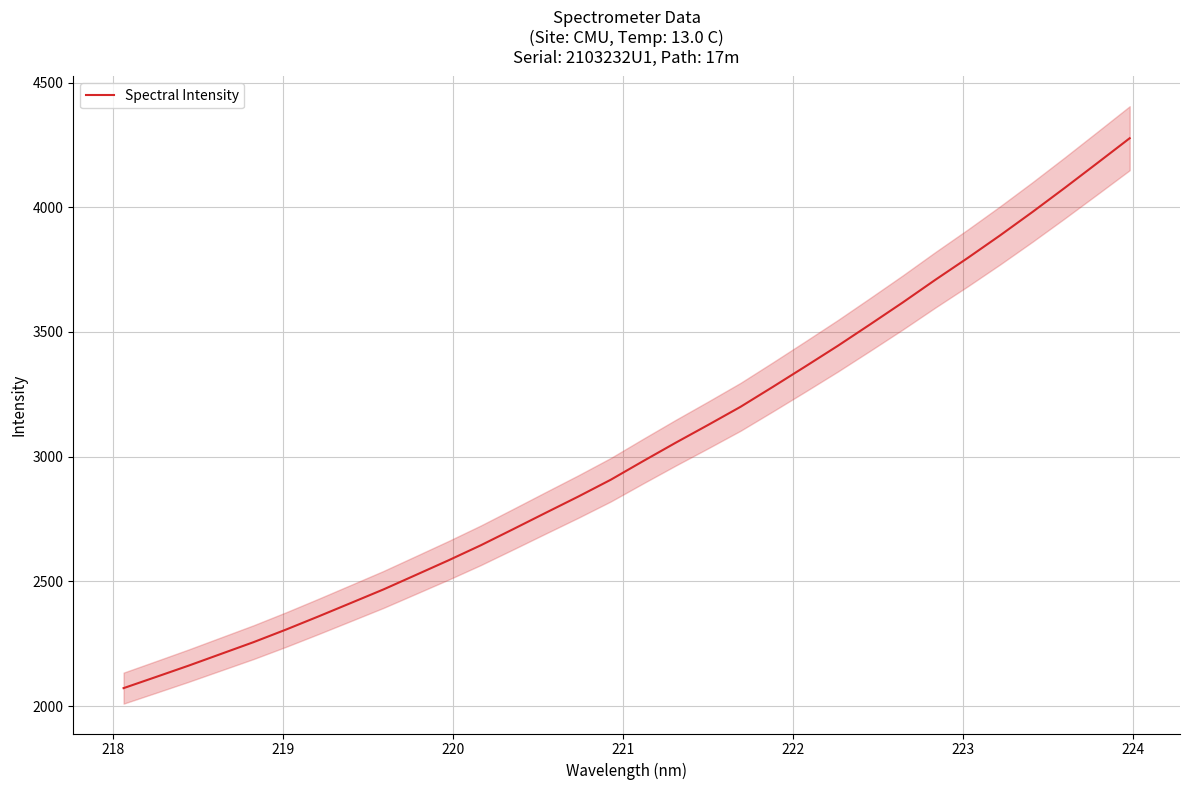

True or false: there are more than 2 points higher than both neighbors.

False